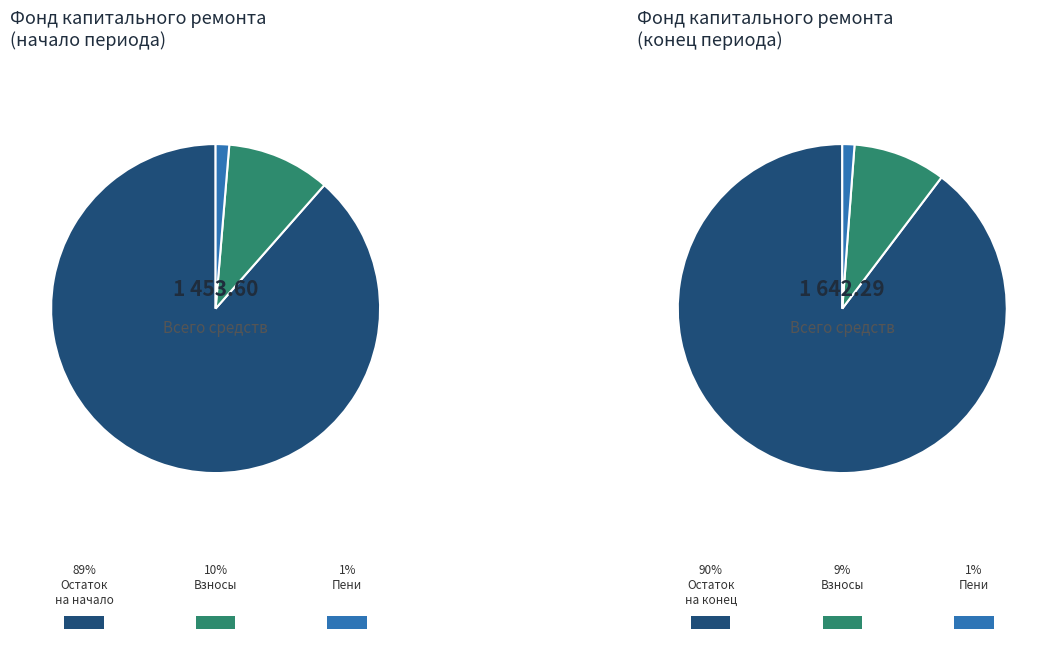

What is the largest slice in the pie chart?

Остаток на начало